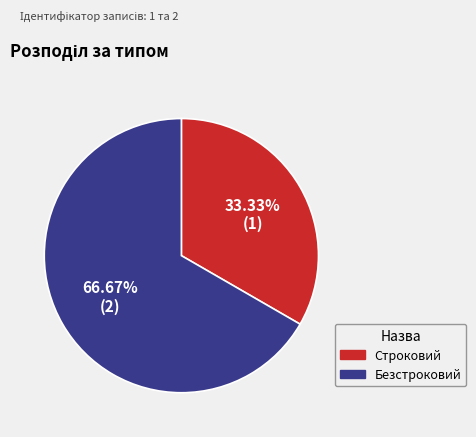

How many slices are in this pie chart?

2